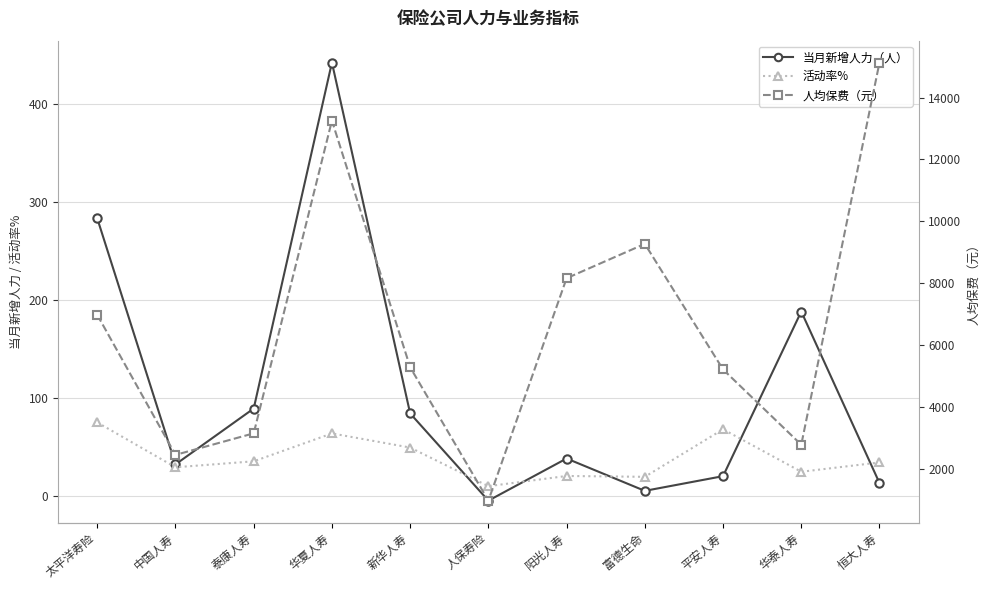

At which category does the chart reach its minimum across all series?

人保寿险